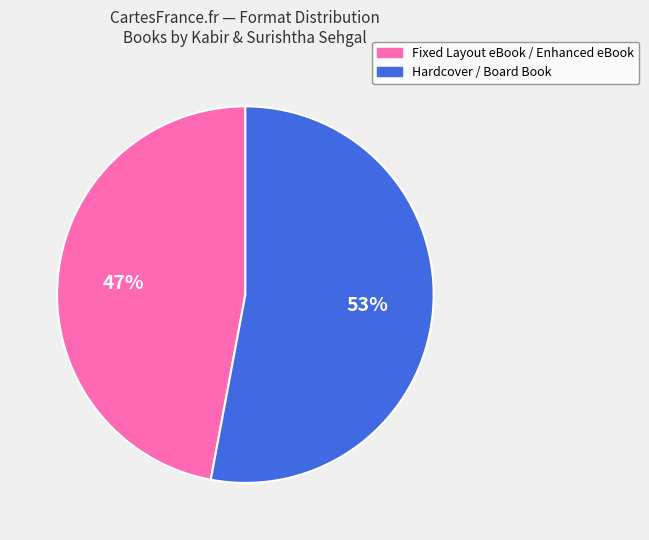

Is the sum of Fixed Layout eBook / Enhanced eBook and Hardcover / Board Book greater than half?

Yes